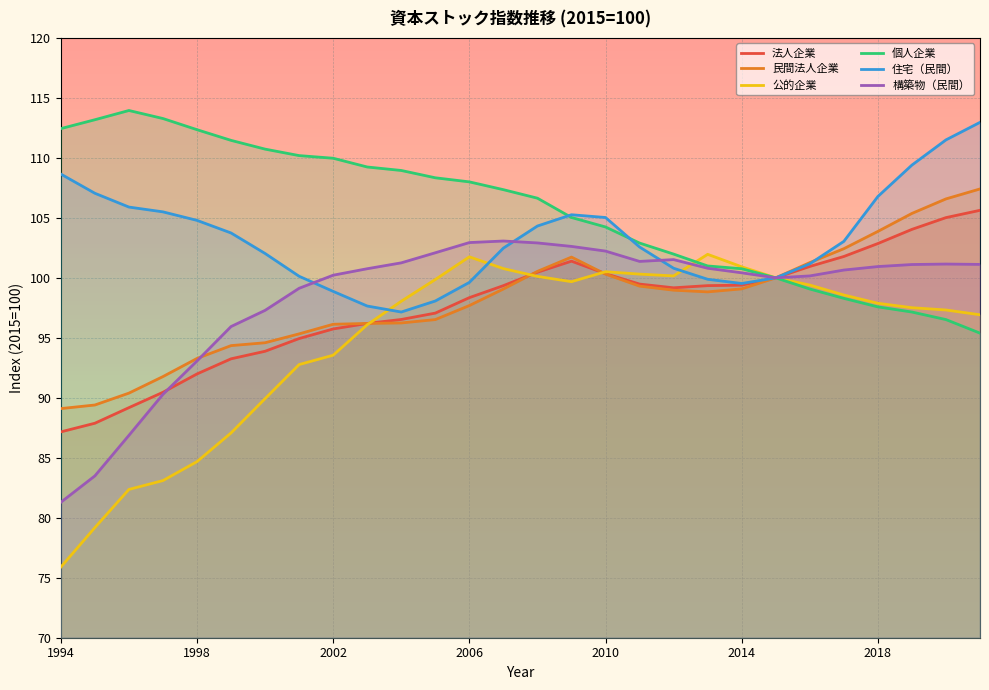

Reading left to right, what are all the values shown in this chart?

法人企業: 87.2	87.9	89.2	90.5	92.0	93.2	93.9	94.9	95.7	96.2	96.5	97.1	98.3	99.3	100.5	101.4	100.3	99.5	99.2	99.3	99.4	100.0	101.0	101.8	102.9	104.0	105.0	105.6
民間法人企業: 89.1	89.4	90.4	91.8	93.3	94.3	94.6	95.3	96.1	96.2	96.2	96.5	97.7	99.1	100.5	101.7	100.3	99.3	99.0	98.8	99.1	100.0	101.3	102.4	103.9	105.4	106.6	107.4
公的企業: 75.9	79.2	82.4	83.1	84.7	87.1	89.9	92.8	93.5	96.1	98.0	99.9	101.8	100.8	100.1	99.7	100.5	100.3	100.2	102.0	100.9	100.0	99.4	98.6	97.9	97.5	97.3	96.9
個人企業: 112.4	113.2	114.0	113.3	112.3	111.5	110.7	110.2	110.0	109.2	109.0	108.3	108.0	107.3	106.6	105.0	104.2	102.9	102.0	101.0	100.8	100.0	99.1	98.3	97.6	97.2	96.5	95.4
住宅（民間）: 108.7	107.0	105.9	105.5	104.8	103.7	102.0	100.1	98.9	97.7	97.2	98.1	99.6	102.5	104.3	105.3	105.0	102.6	100.8	99.9	99.5	100.0	101.2	103.0	106.8	109.4	111.5	113.0
構築物（民間）: 81.3	83.5	86.9	90.3	93.1	95.9	97.3	99.1	100.2	100.8	101.2	102.1	102.9	103.1	102.9	102.6	102.2	101.4	101.5	100.8	100.4	100.0	100.2	100.7	100.9	101.1	101.2	101.1